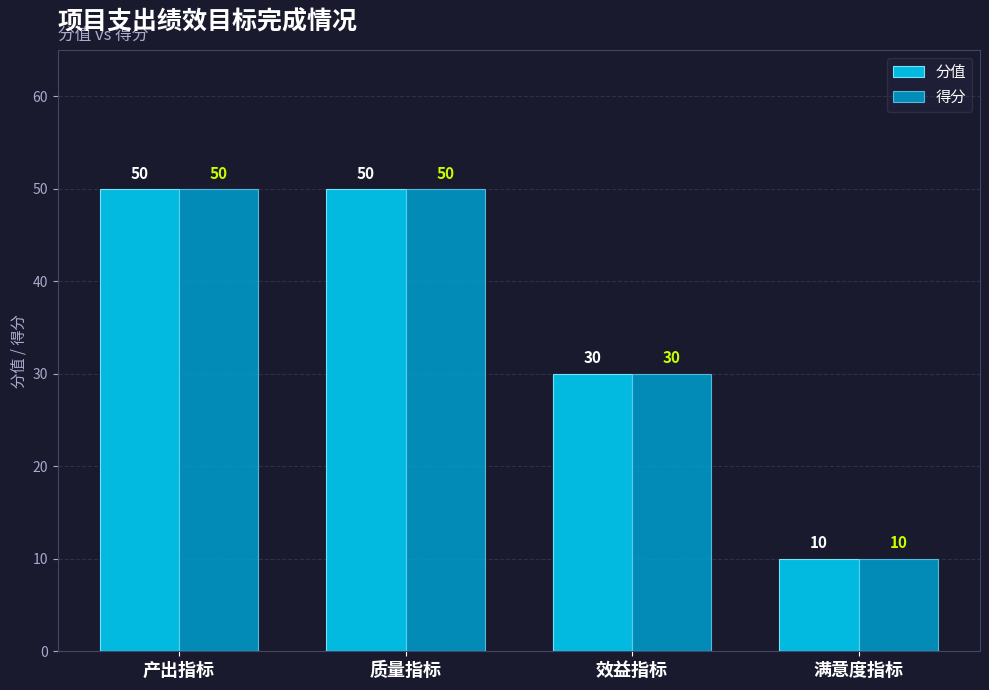

What is the greatest value displayed?

50